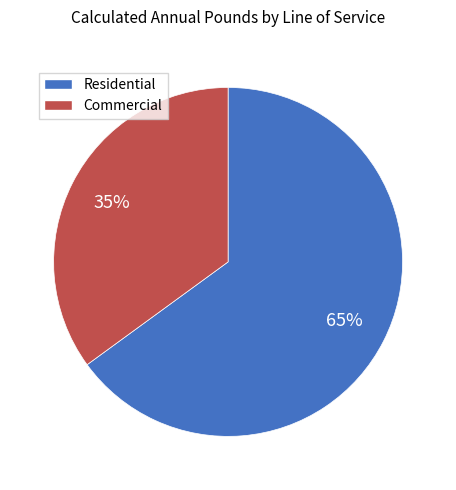

Which slice is the smallest?

Commercial